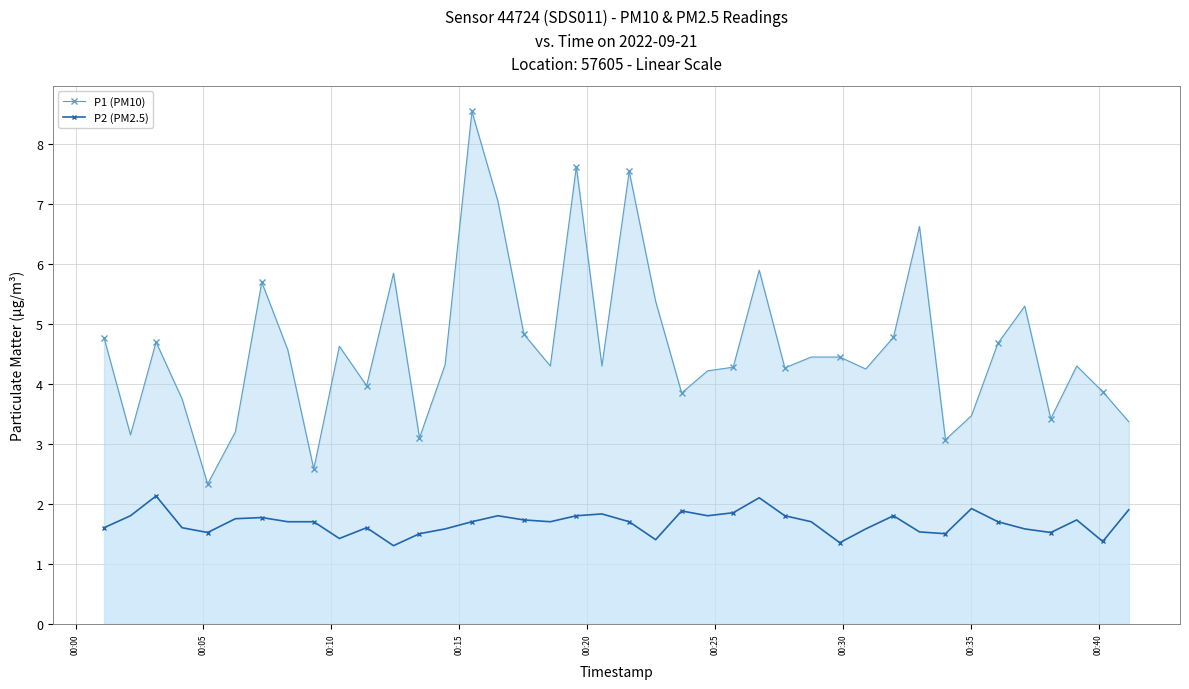

Which series has the largest total across all categories?

P1 (PM10)